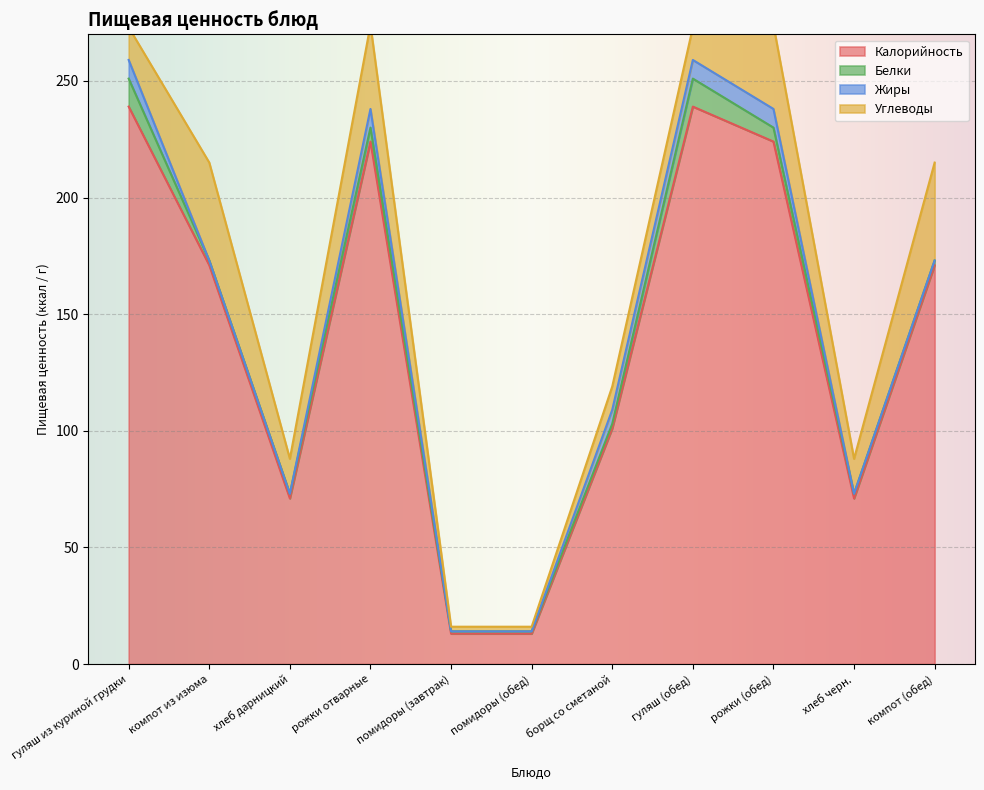

At which category is the sum across all series the highest?

рожки отварные